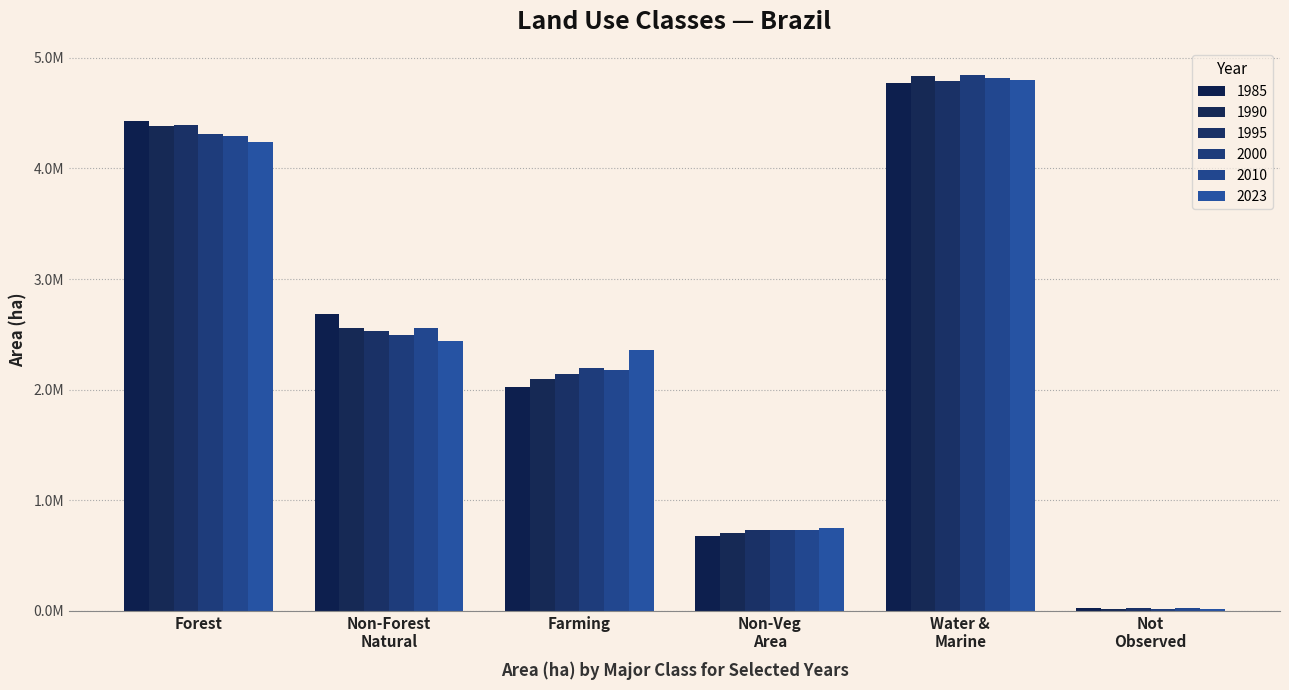

Are the bars grouped side by side (vs. stacked)?

Yes